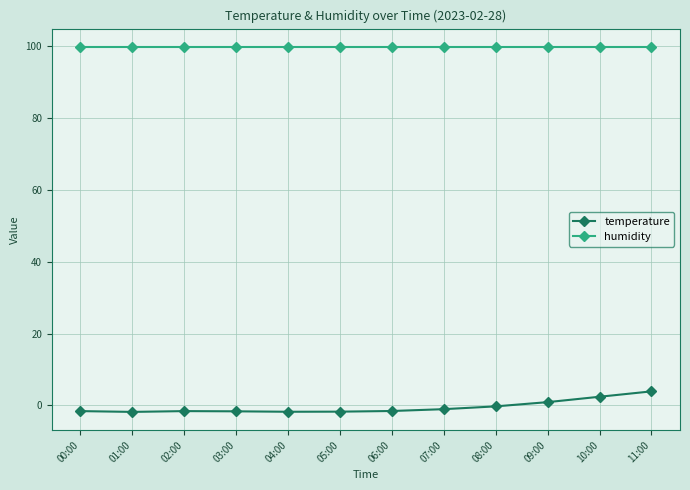

The humidity series shows 99.9 at 08:00. True or false?

True